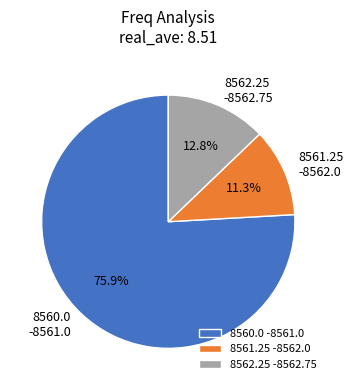

Do 8560.0 -8561.0 and 8562.25 -8562.75 together represent more than half of the pie?

Yes